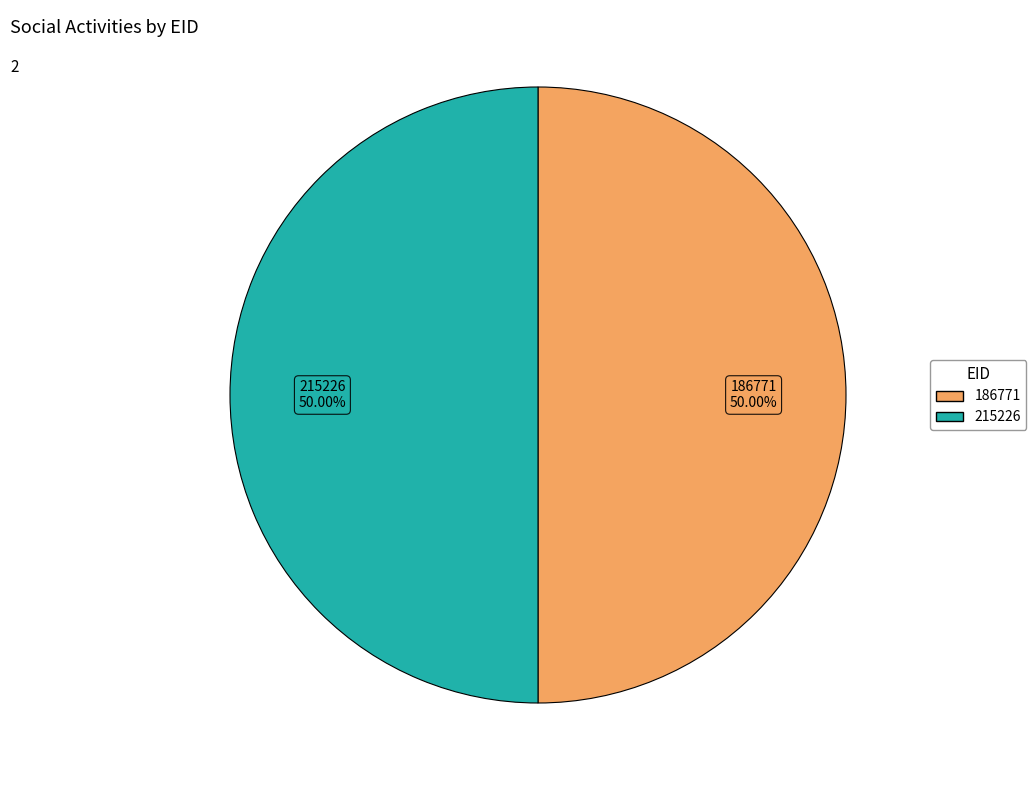

Is it true that 186771 is 50% of the pie?

True